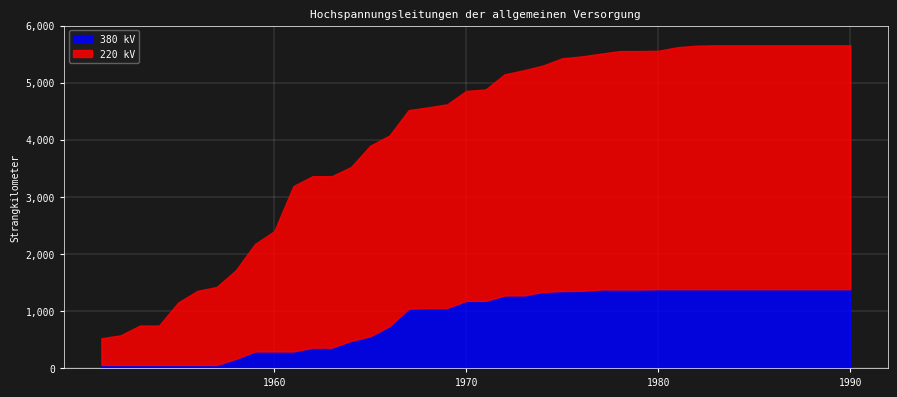

What is the greatest value displayed?

4274.0